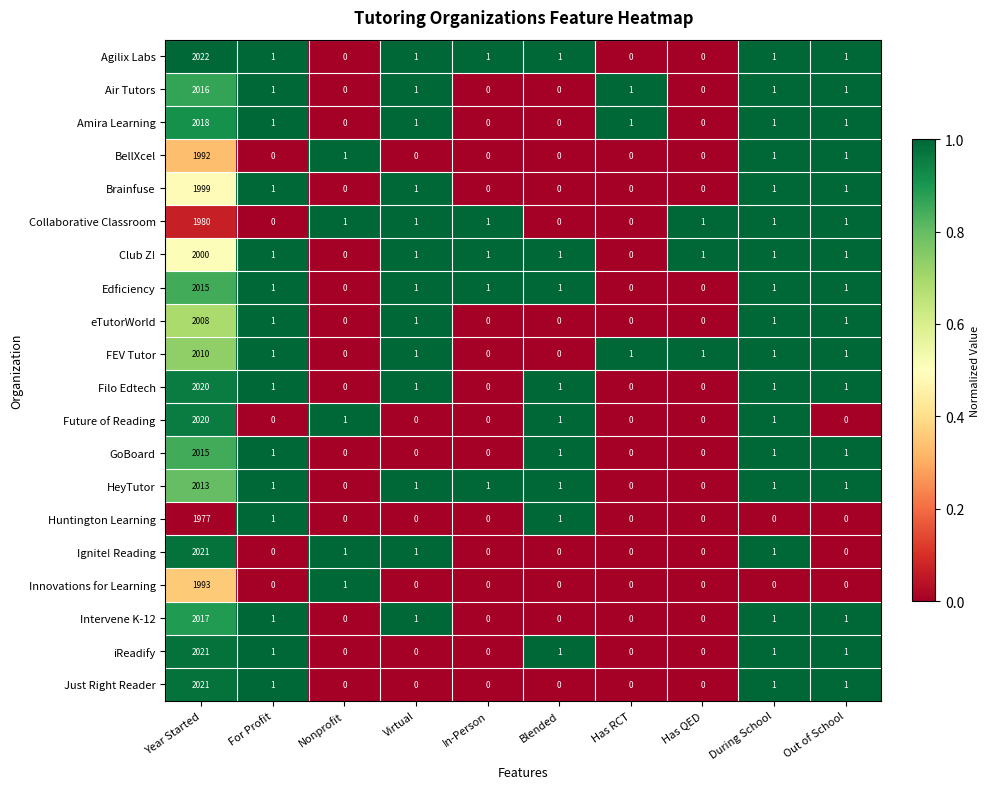

What is the greatest value displayed?

2022